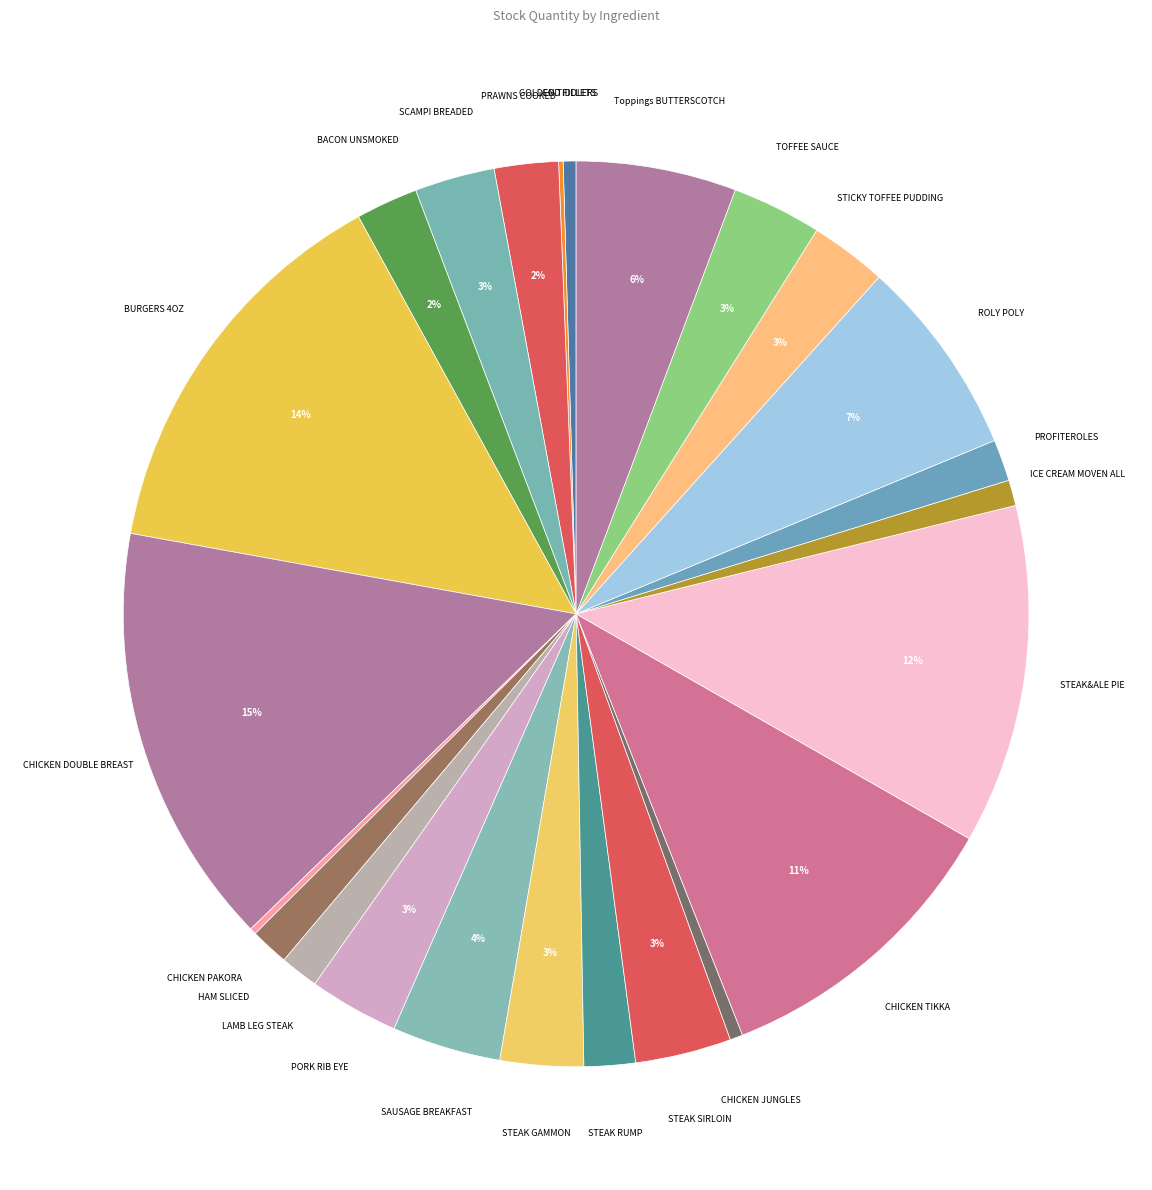

Combined, do CHICKEN JUNGLES and BACON UNSMOKED account for over 50%?

No